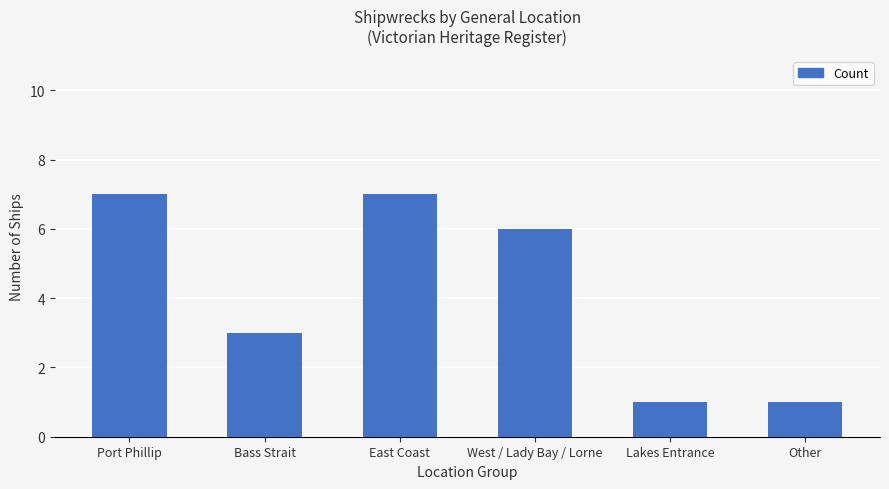

How many distinct data groups are displayed?

1